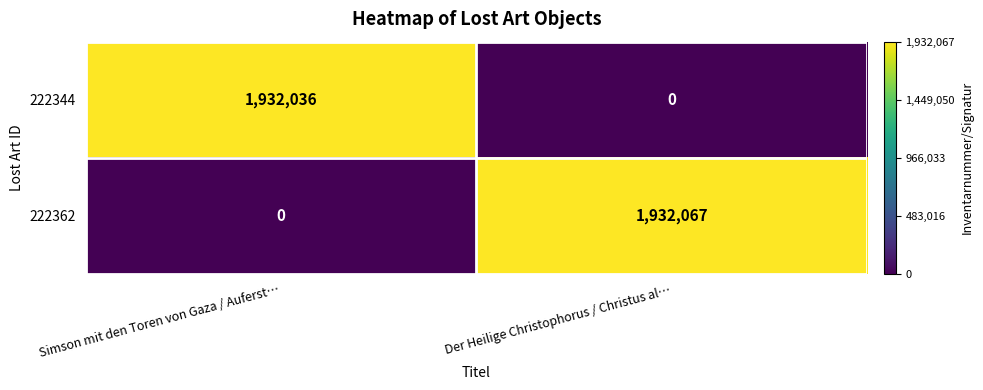

What is the average value of the 222344 series?

966018